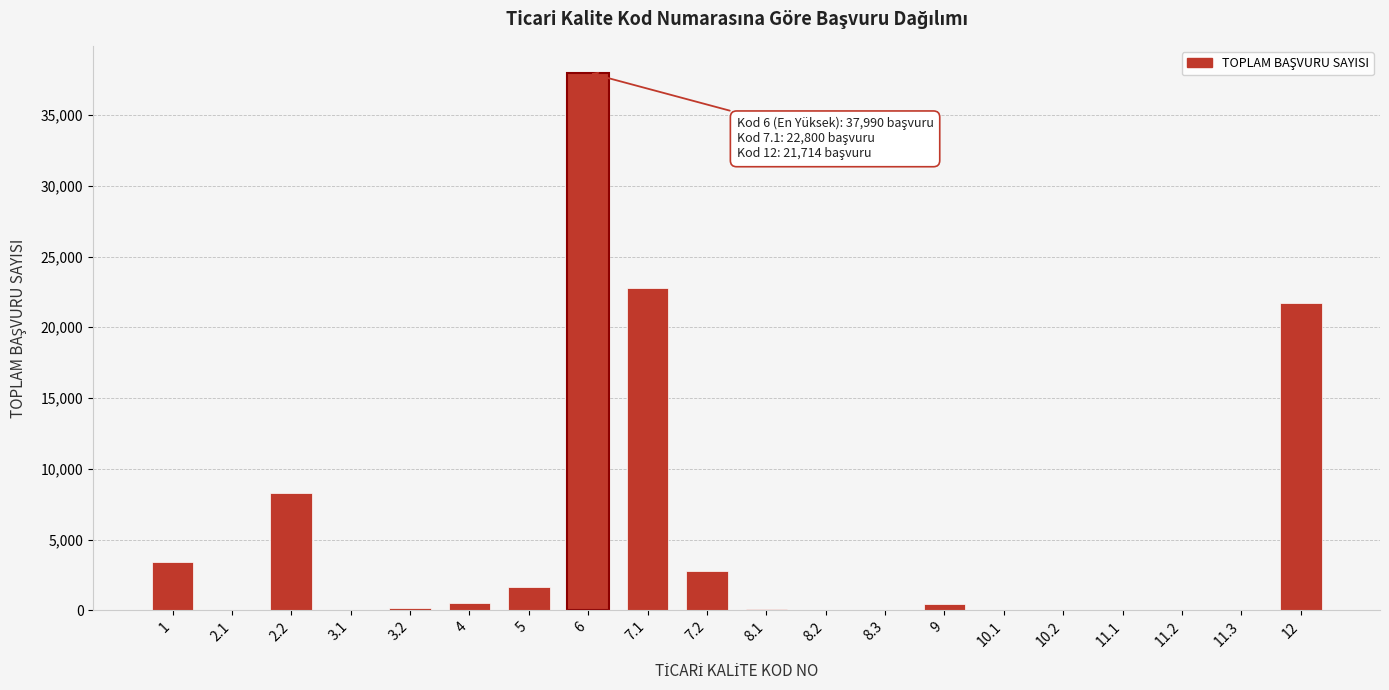

What is the sum of all values?

99943